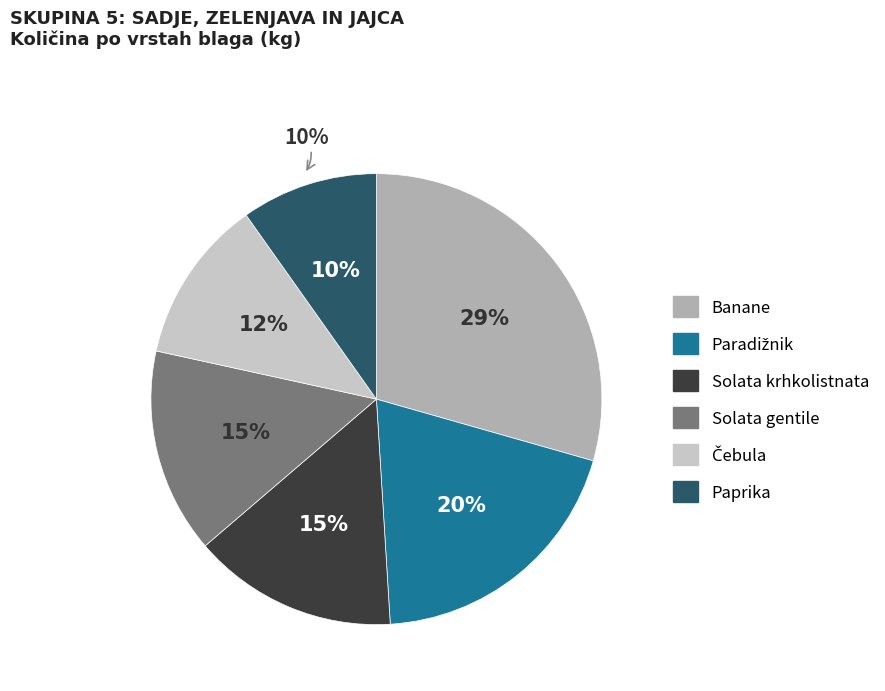

Count the number of slices in the pie.

6